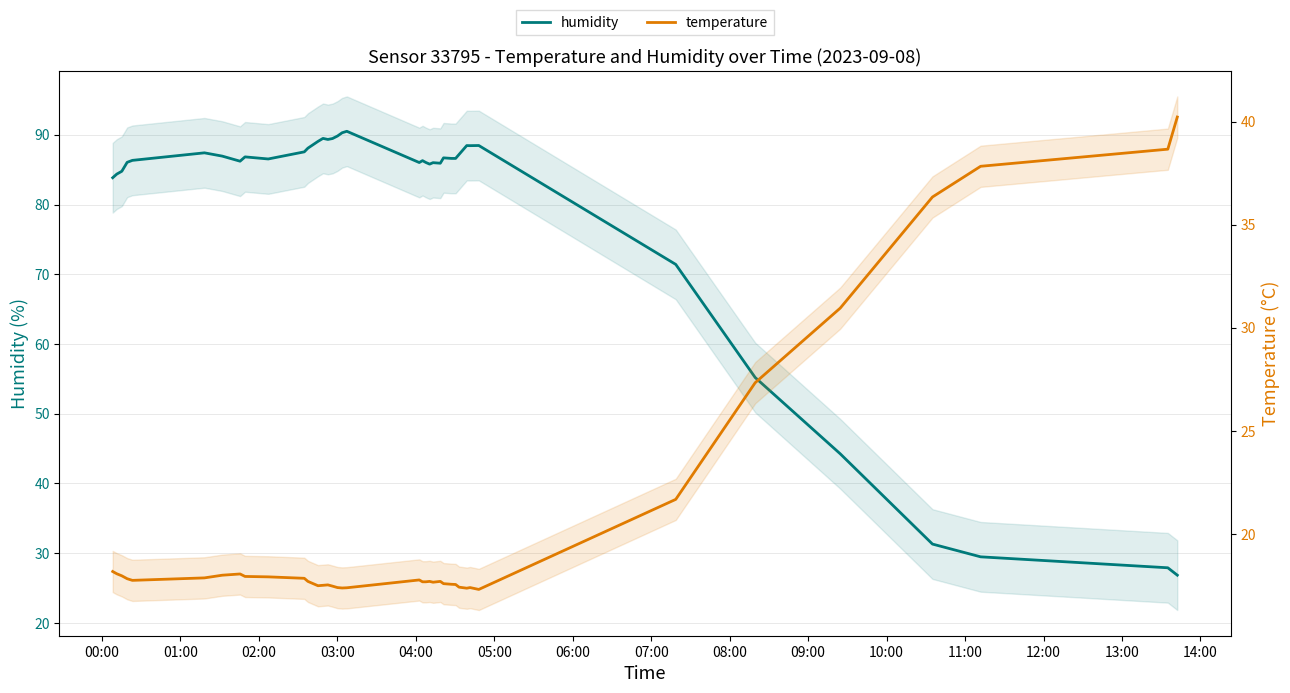

What is the difference between the maximum and second lowest values in the temperature series?

22.9